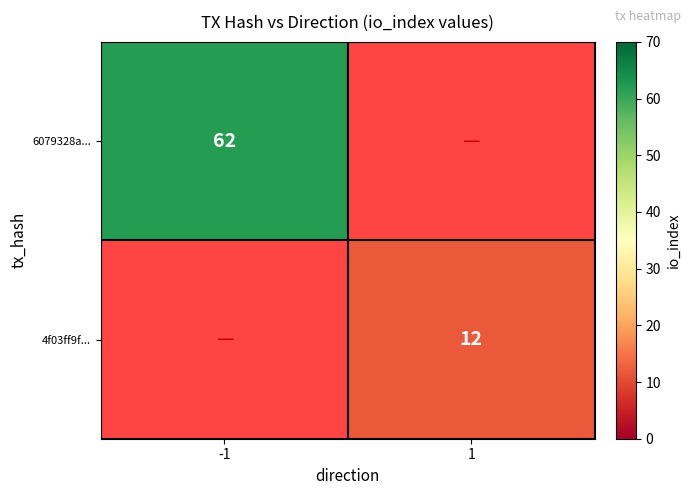

The value of 6079328a... at -1 is 29. True or false?

False